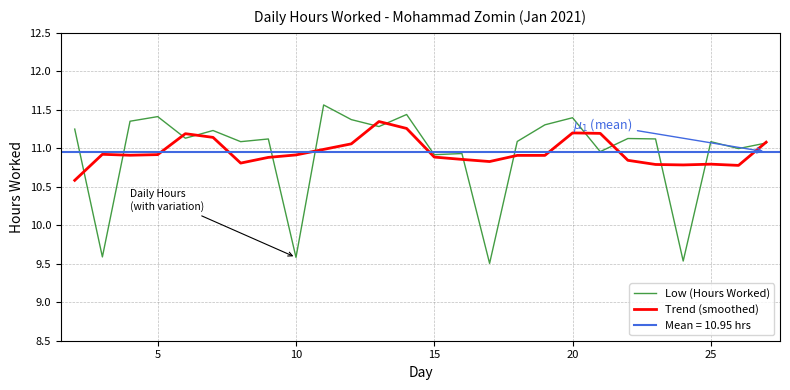

True or false: Low (Hours Worked) has a value of 10.9 at 15.

True